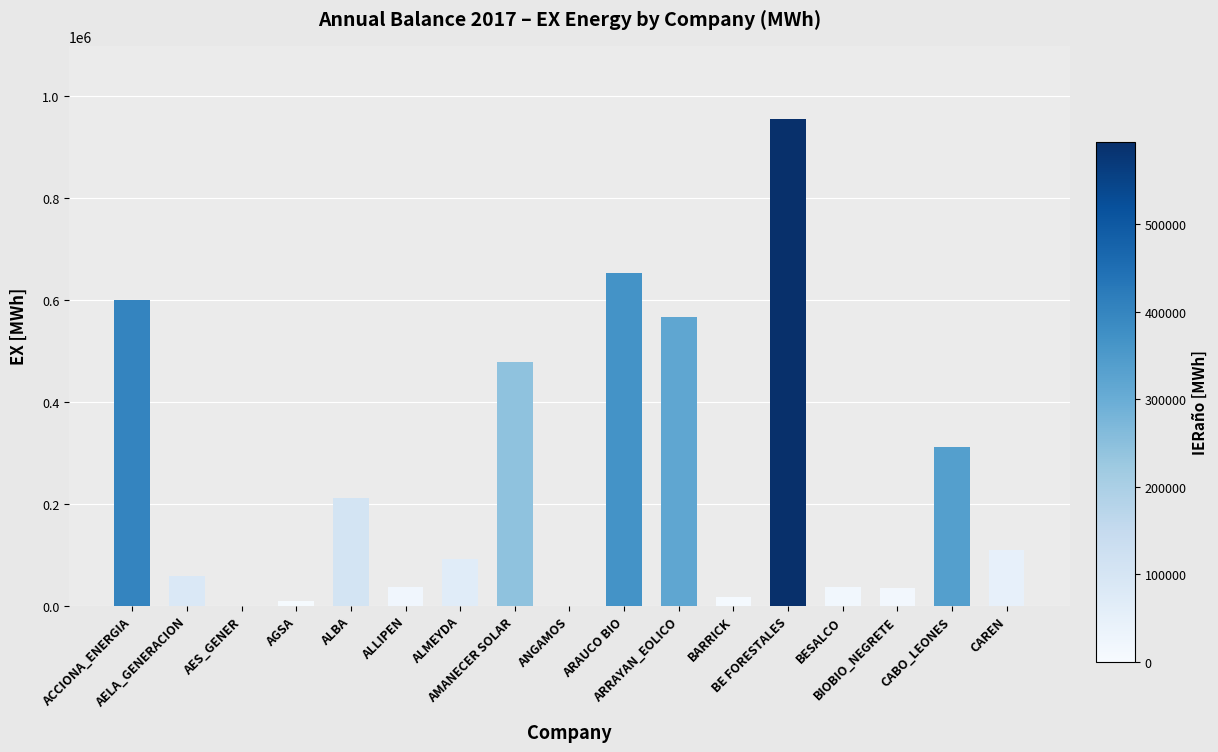

What is the change in value from ALBA to BIOBIO_NEGRETE?

-176423.3